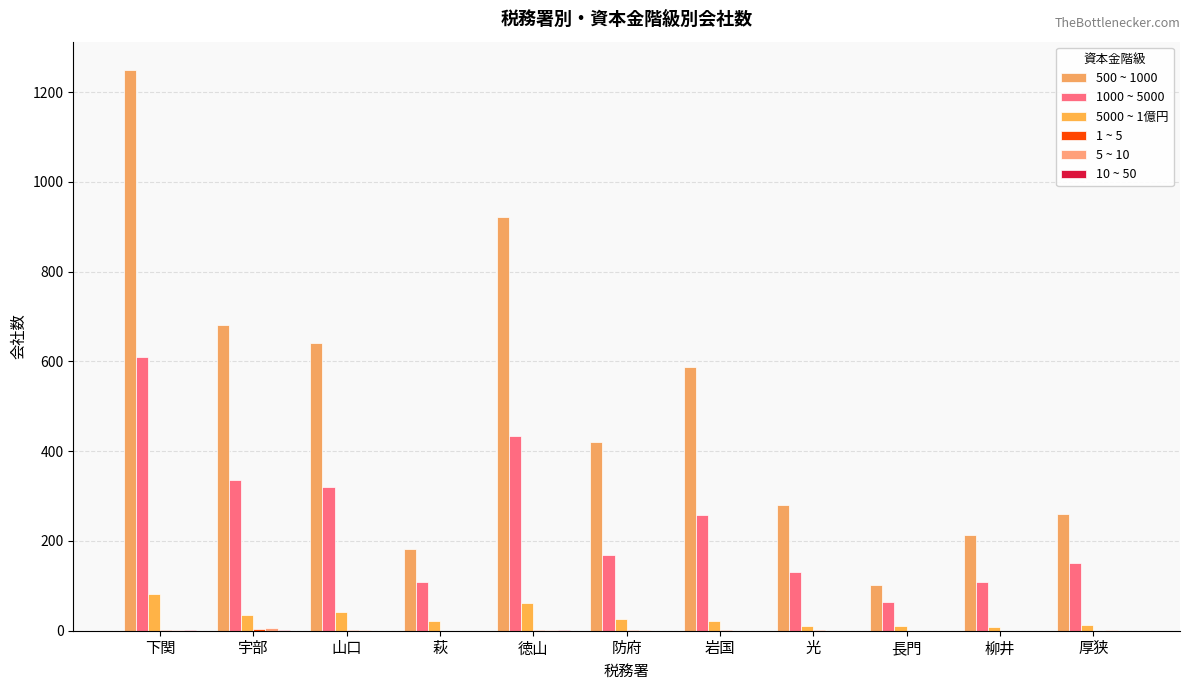

How many series are shown in this chart?

6